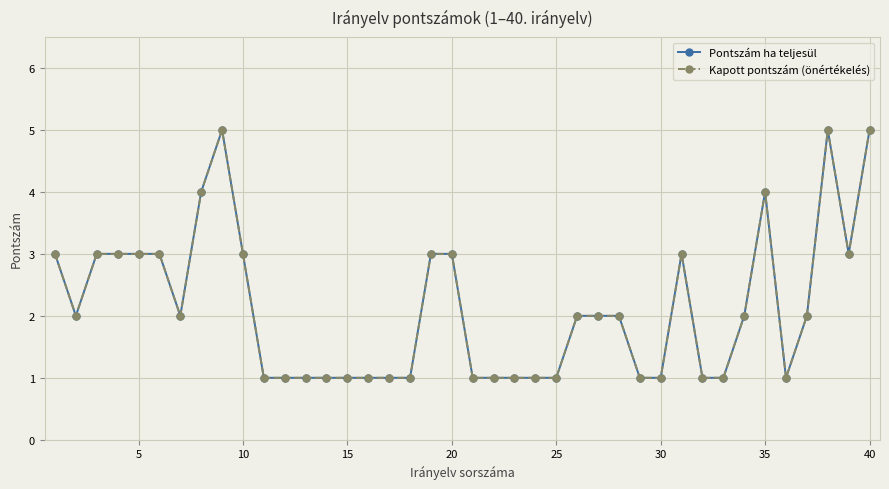

Does the chart have visible grid lines?

Yes